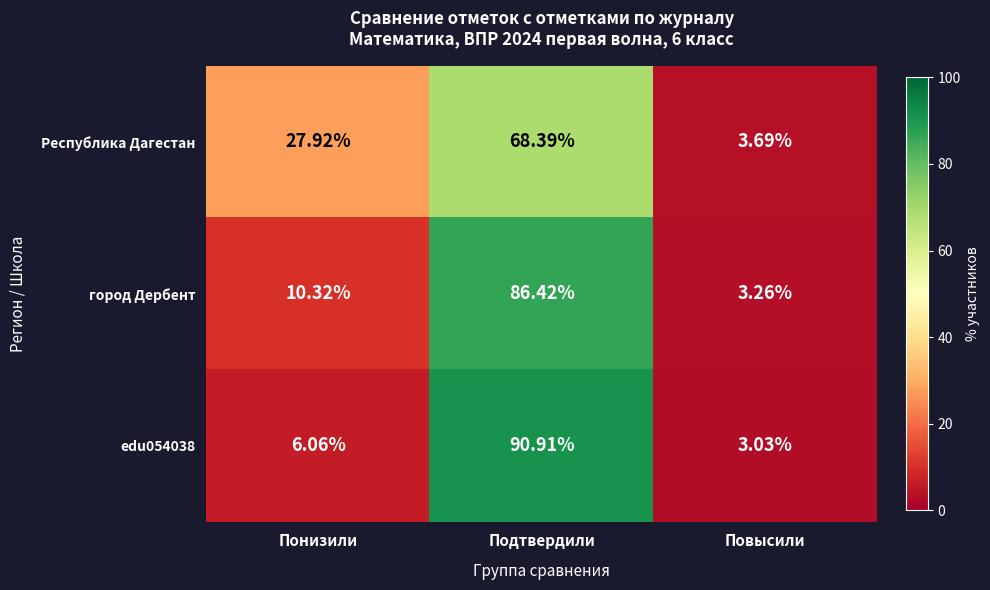

What is the total value across all series at Повысили?

10.0